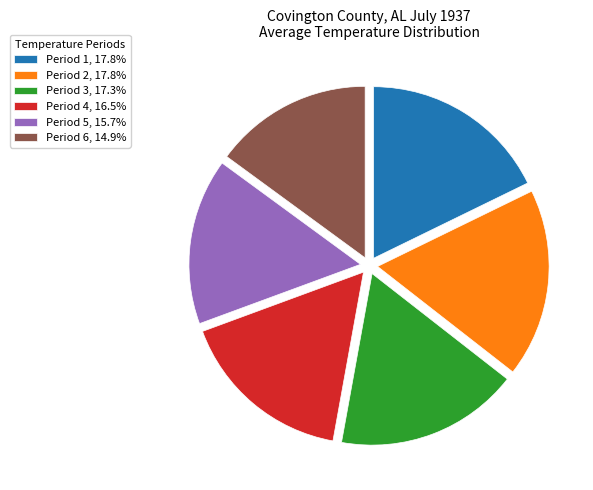

Which has a higher value, Period 3 or Period 6?

Period 3